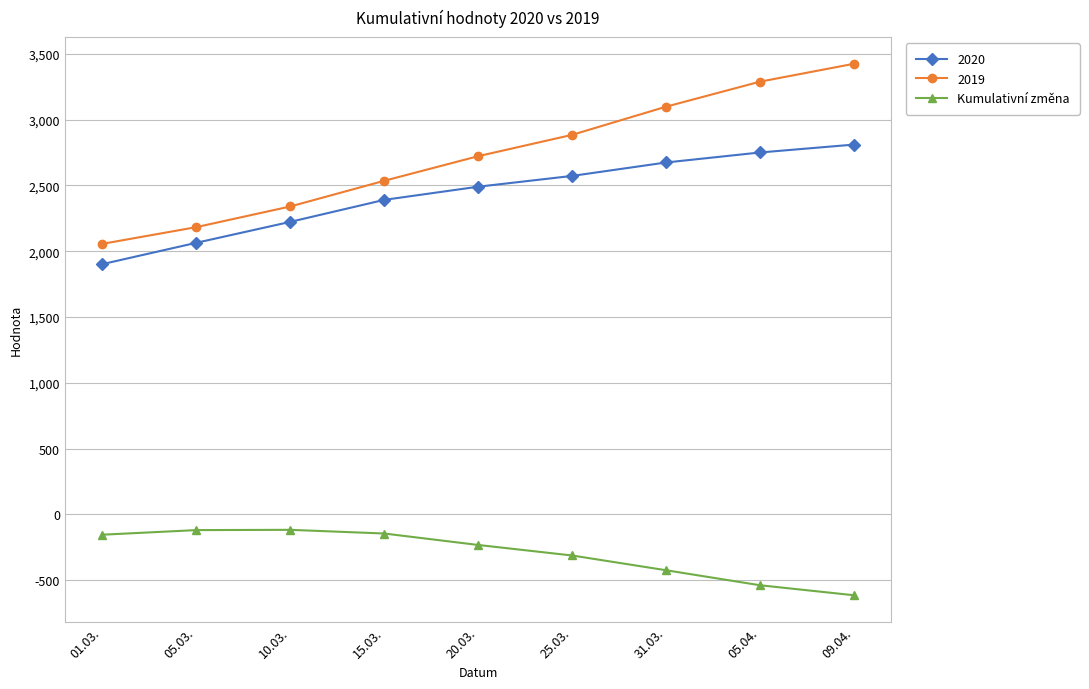

At which category does the chart reach its peak across all series?

09.04.